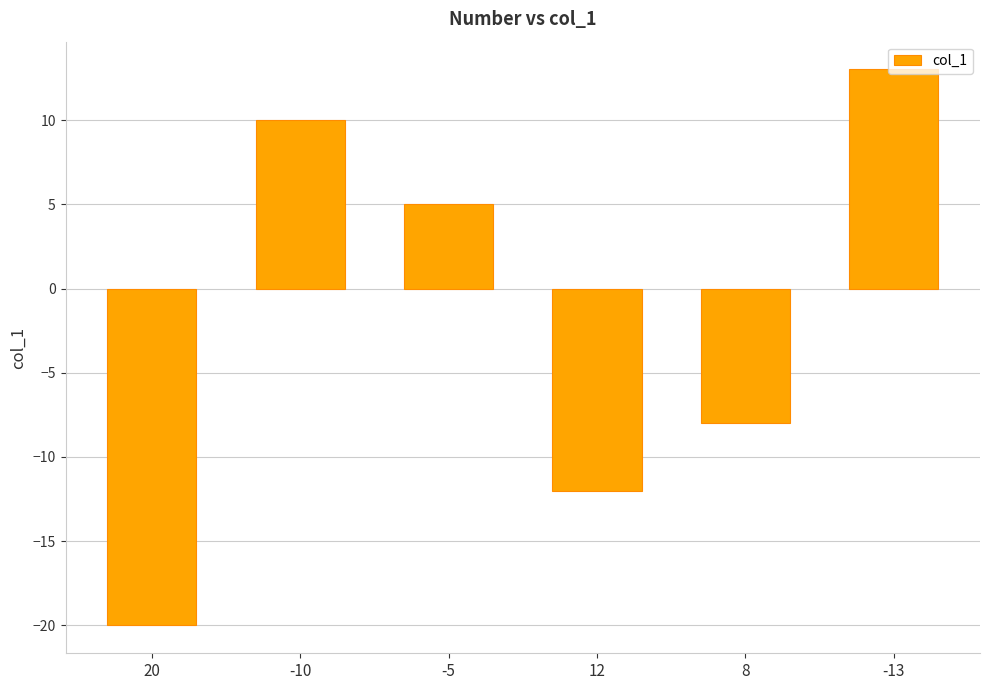

At which category does the chart reach its minimum across all series?

20